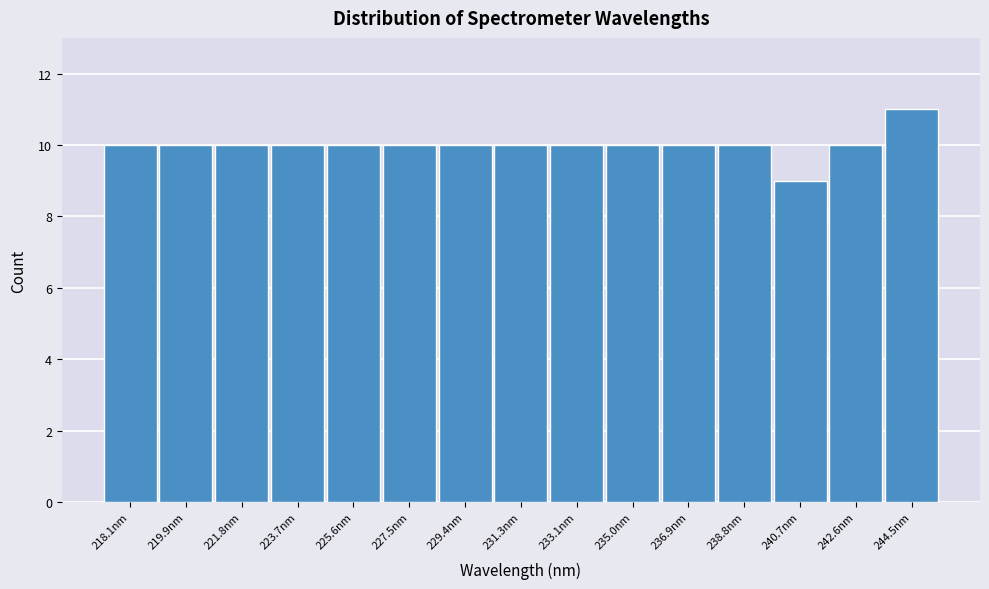

Reading left to right, list all the values displayed in this chart.

10	10	10	10	10	10	10	10	10	10	10	10	9	10	11